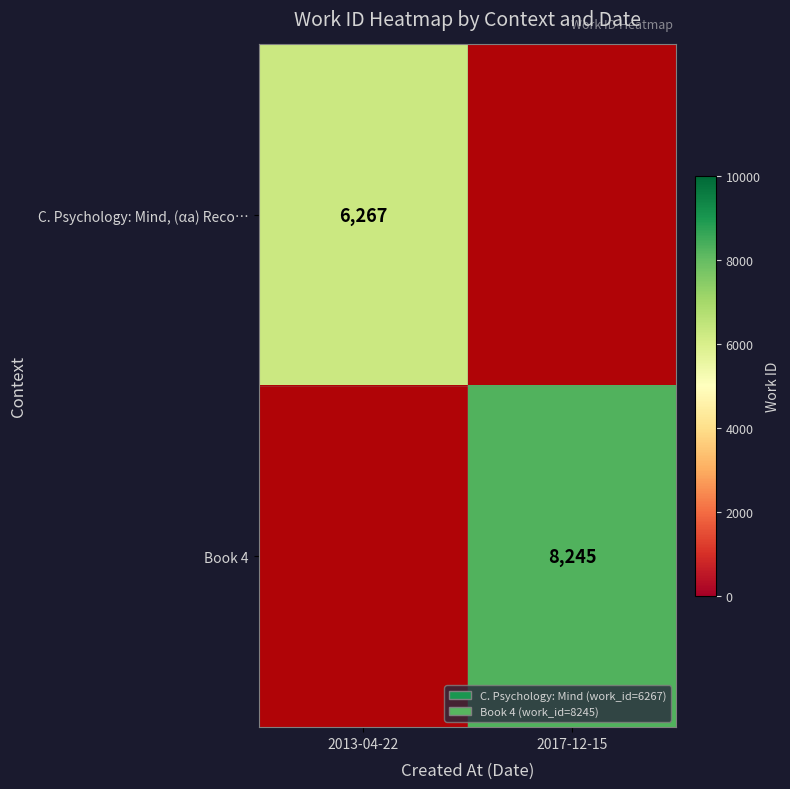

Is the value of Book 4 at 2013-04-22 greater than the value of C. Psychology: Mind, (αa) Reco… at 2013-04-22?

No